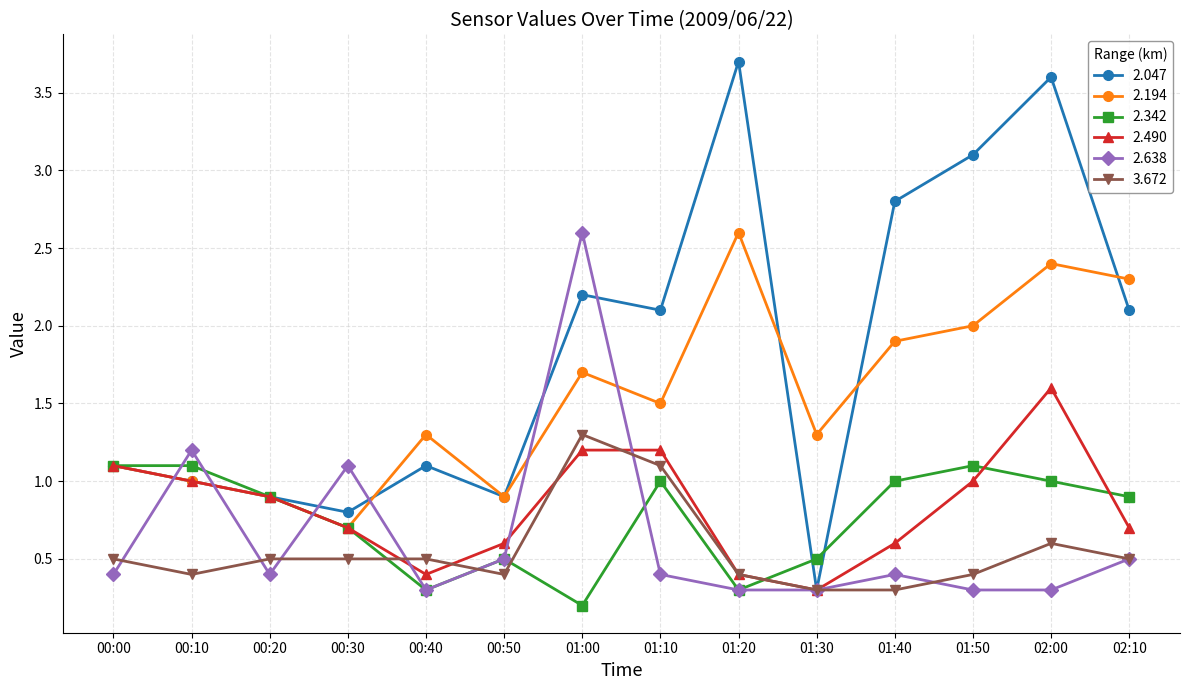

Where is the first local maximum for 2.047?

00:40